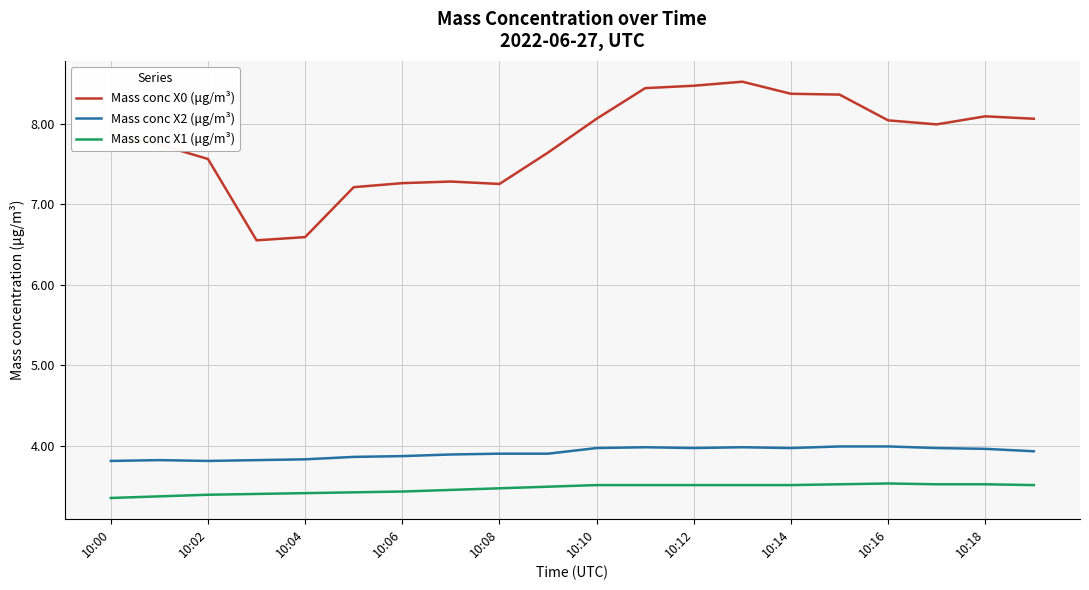

Which series has the largest total across all categories?

Mass conc X0 (μg/m³)